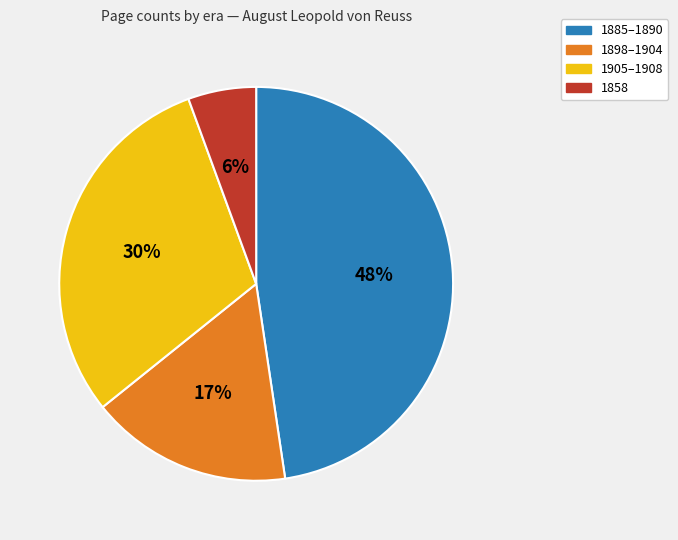

Is there any slice that represents more than half of the pie?

No